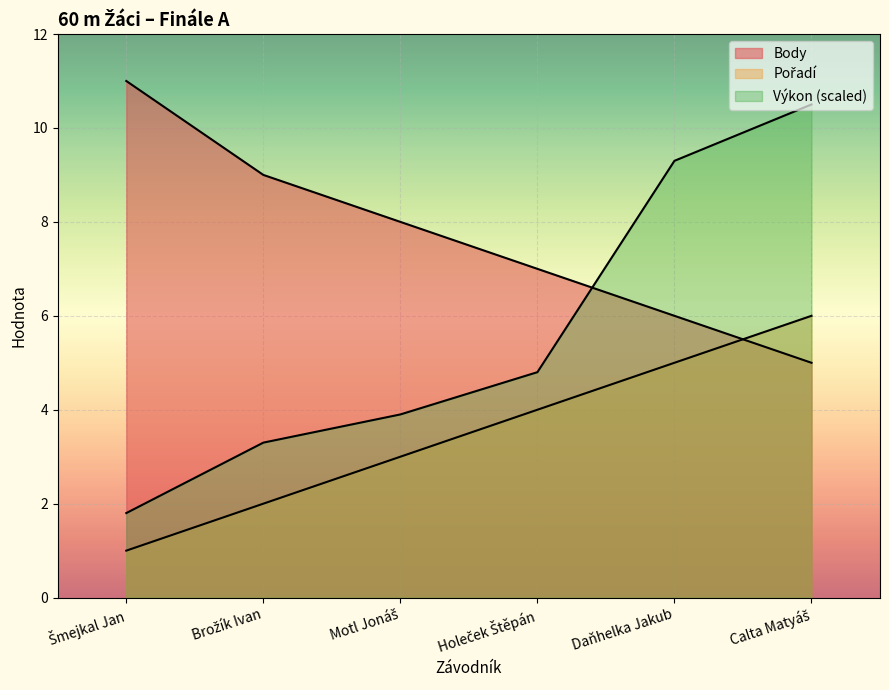

What is the sum of all Výkon values?

33.6